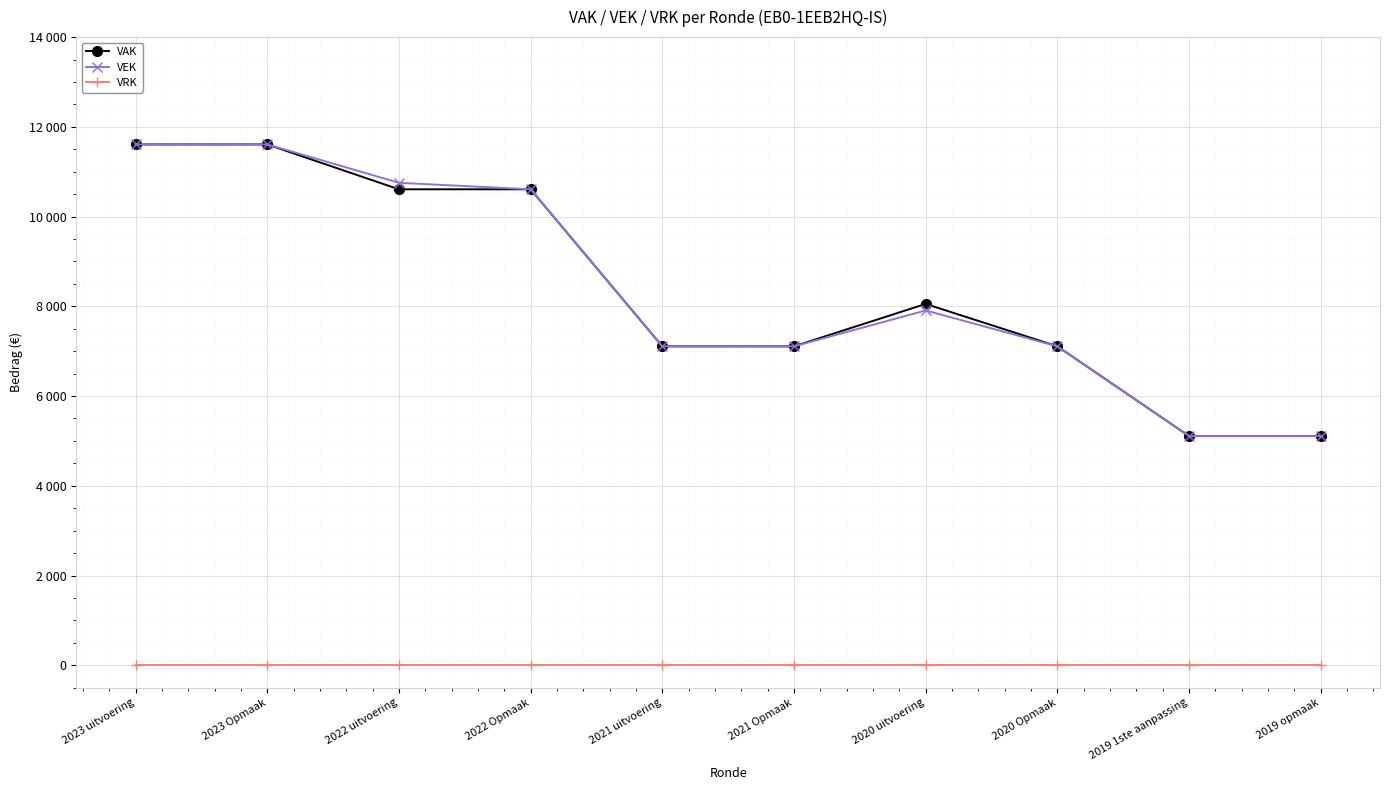

Rank the series at 2021 Opmaak from lowest to highest value.

VRK, VAK, VEK